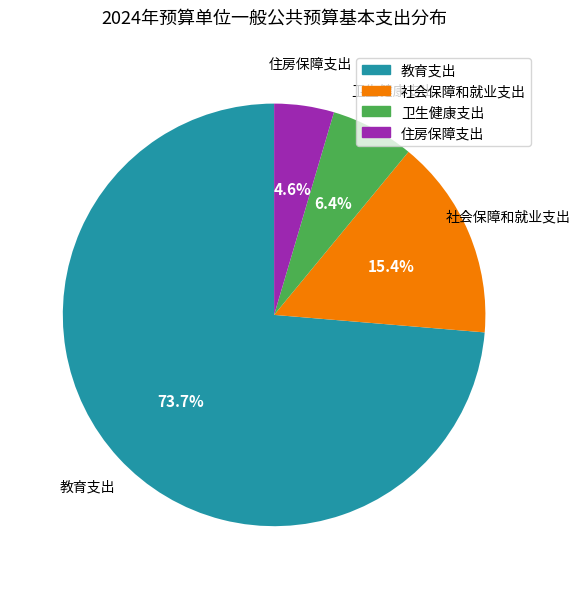

Which slice represents more than half of the pie?

教育支出